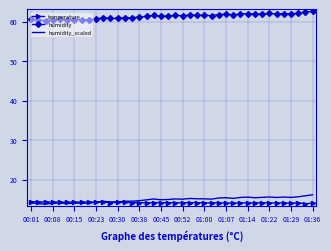

Which series ends up on top after the final intersection of humidity_scaled and temperature?

humidity_scaled